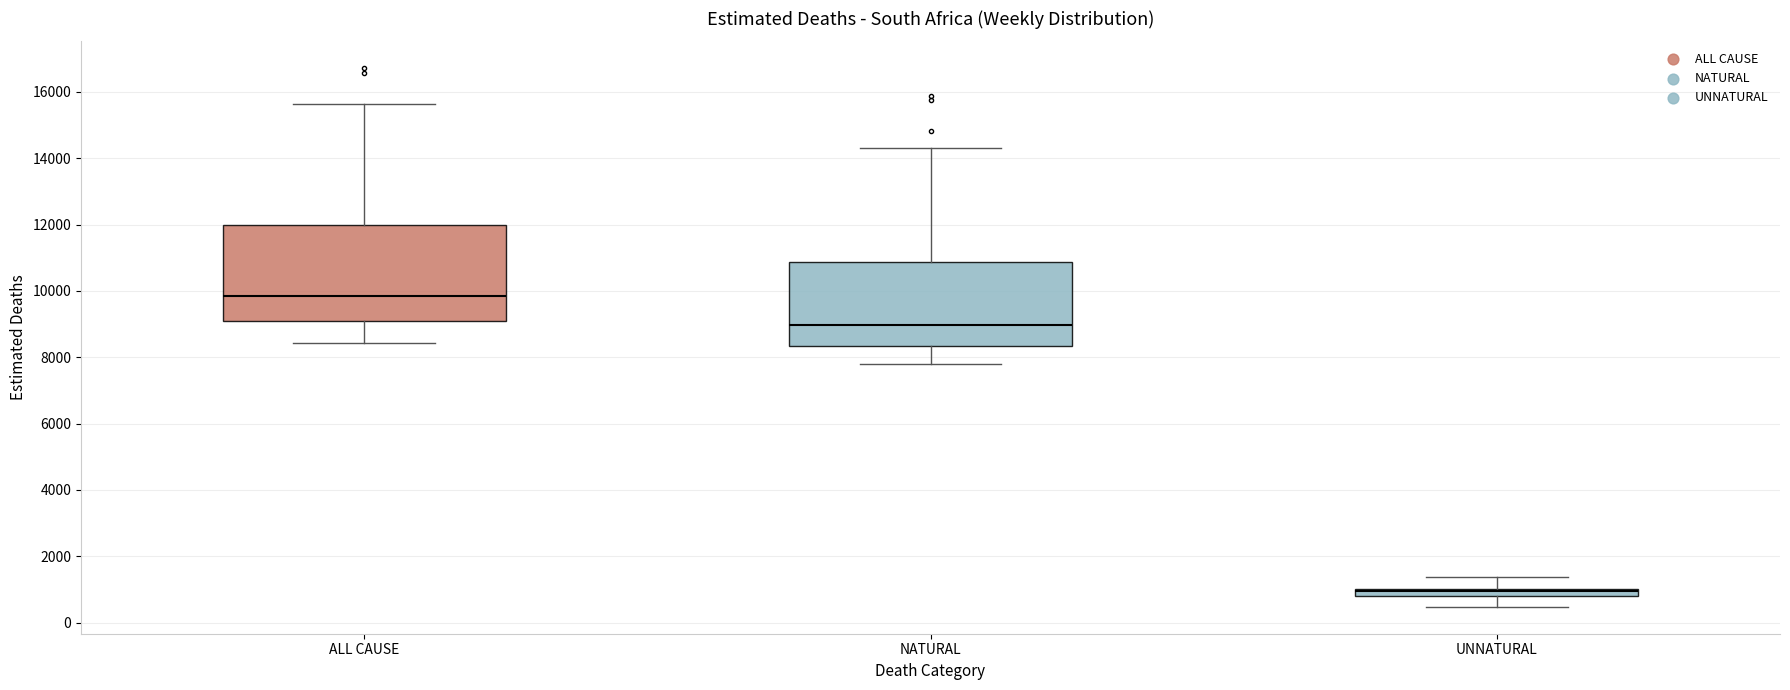

Which box is the tallest, from its lower edge to its upper edge?

ALL CAUSE